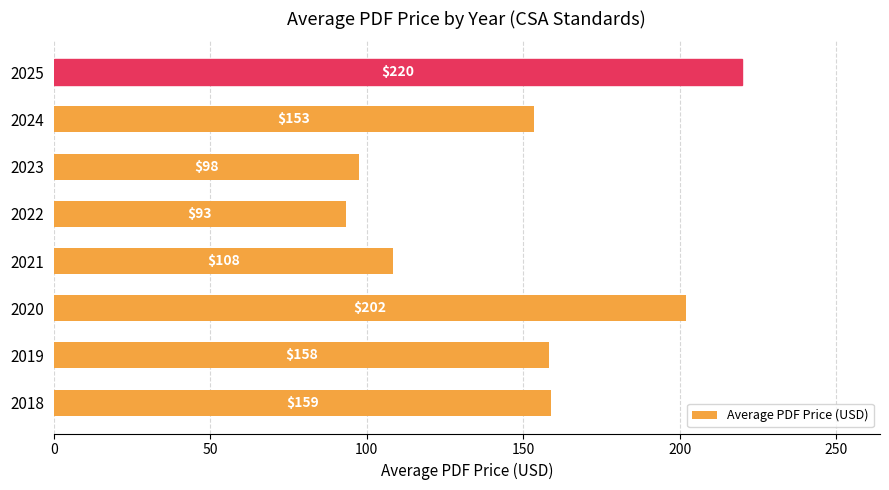

Where is the data nearest to the value 156?

2019